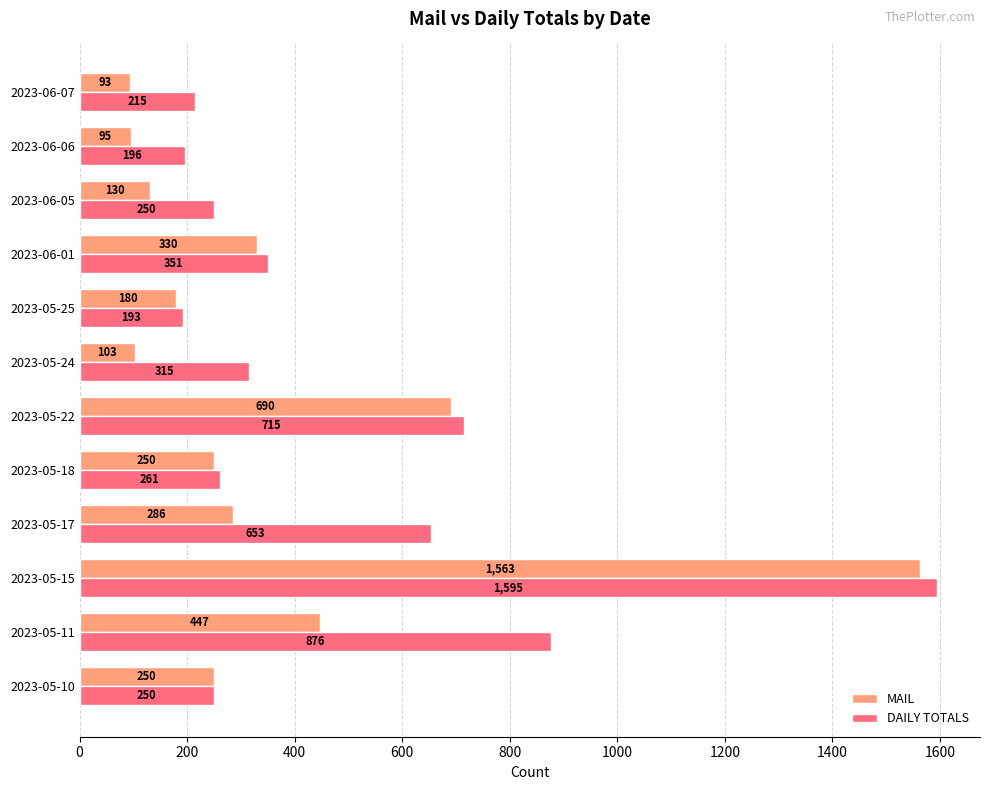

What is the sum of all MAIL values?

4417